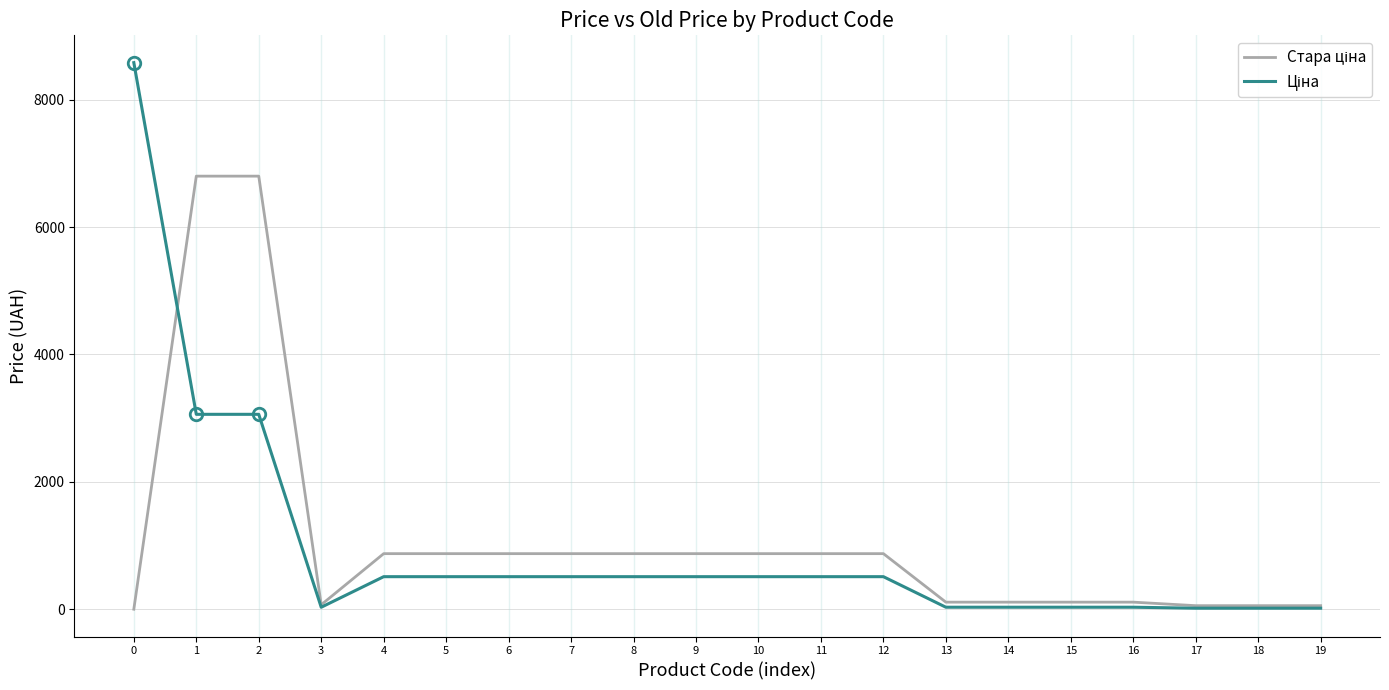

What is the difference between the highest and lowest values at 0?

8581.1